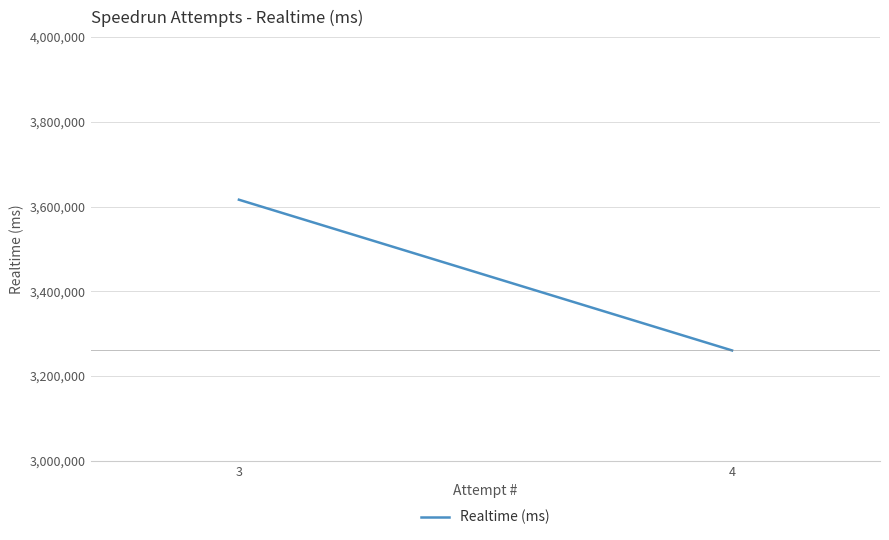

What is the average value?

3438188